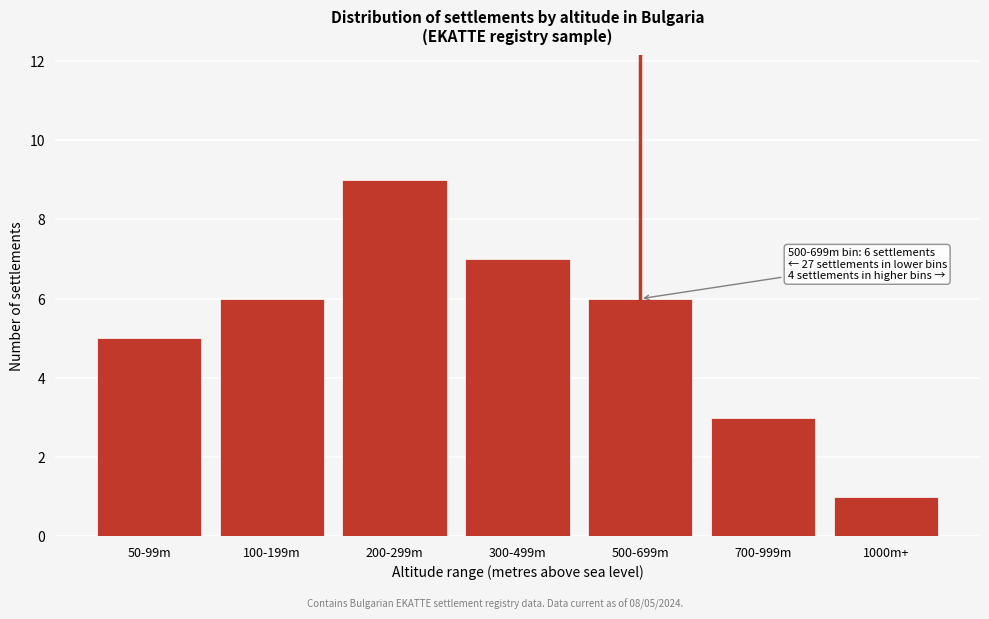

Reading right to left, extract all data points from this chart.

1000m+=1	700-999m=3	500-699m=6	300-499m=7	200-299m=9	100-199m=6	50-99m=5